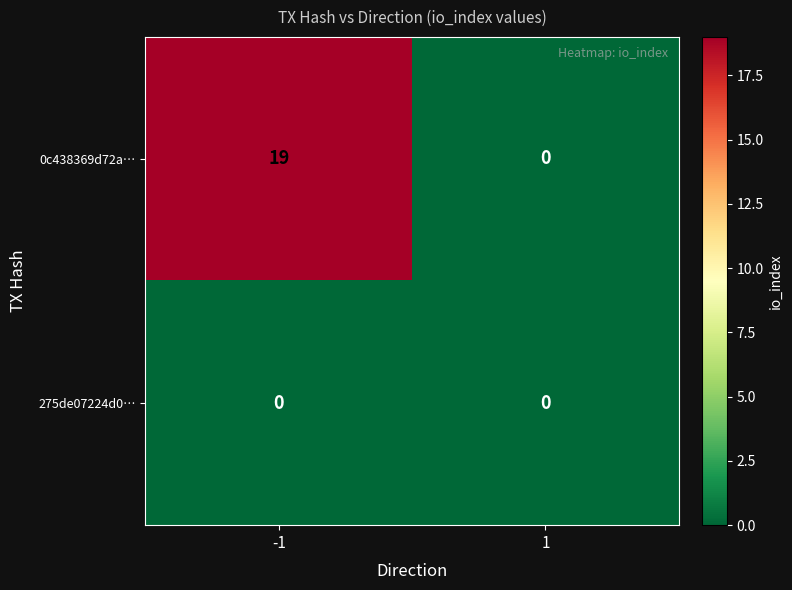

List the series in order of their peak value, lowest first.

275de07224d0…, 0c438369d72a…